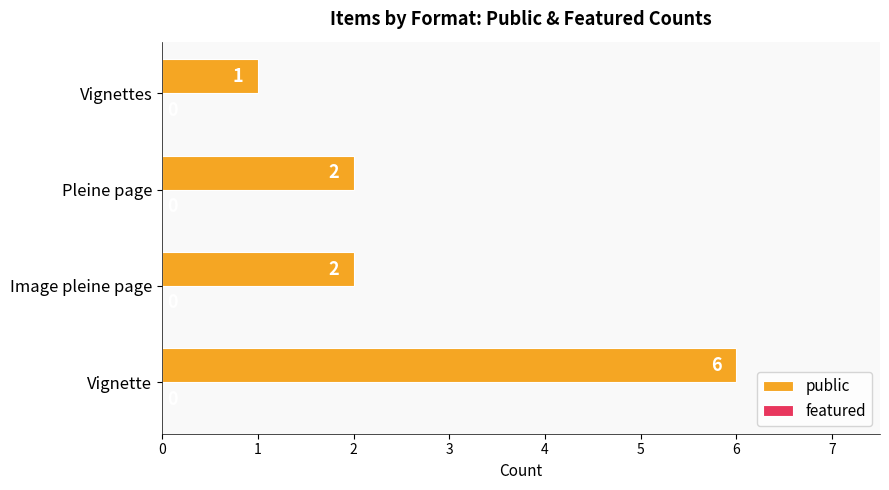

How many bars are there in total?

4